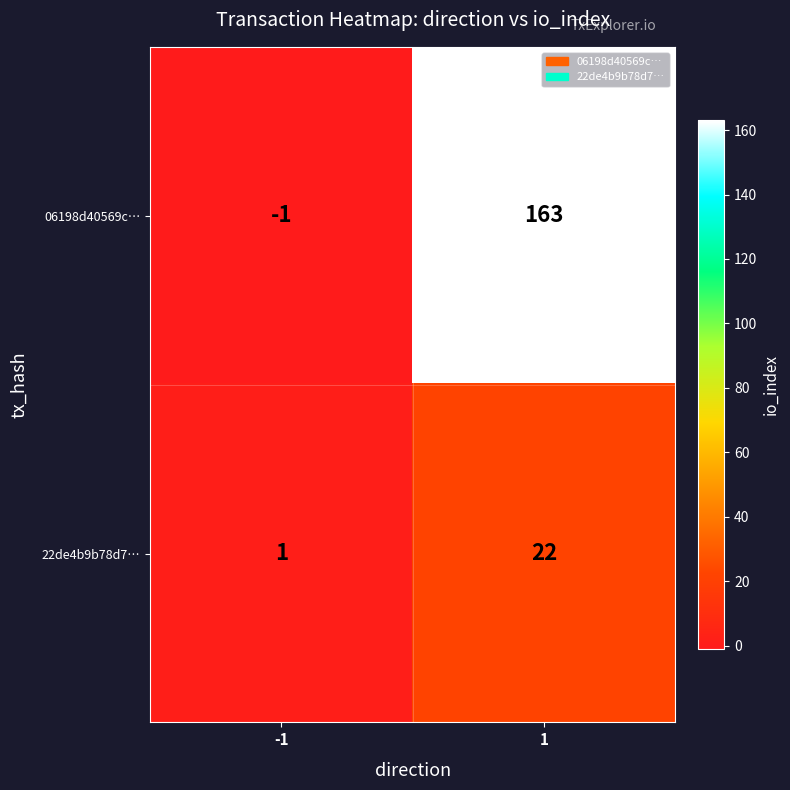

The 06198d40569c… series shows 163 at 1. True or false?

True